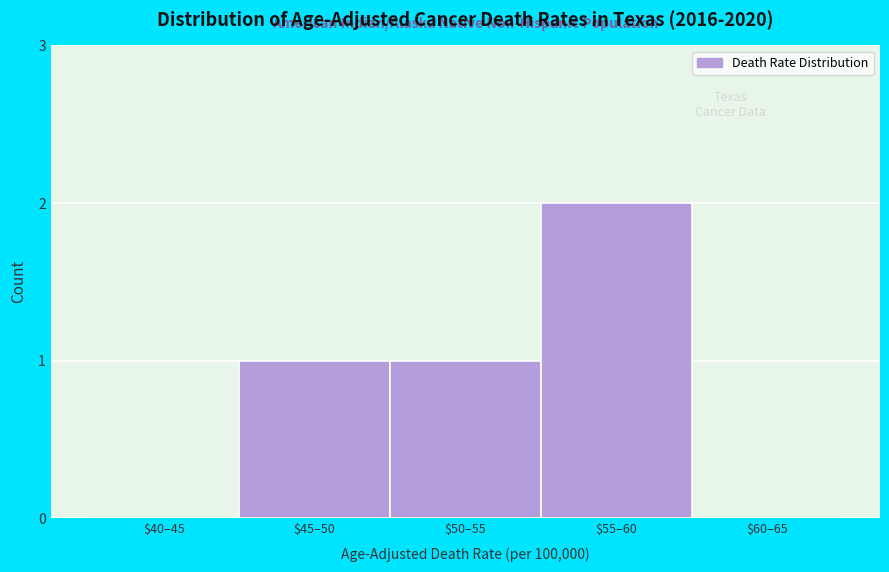

At which category does the chart reach its peak across all series?

$55–60